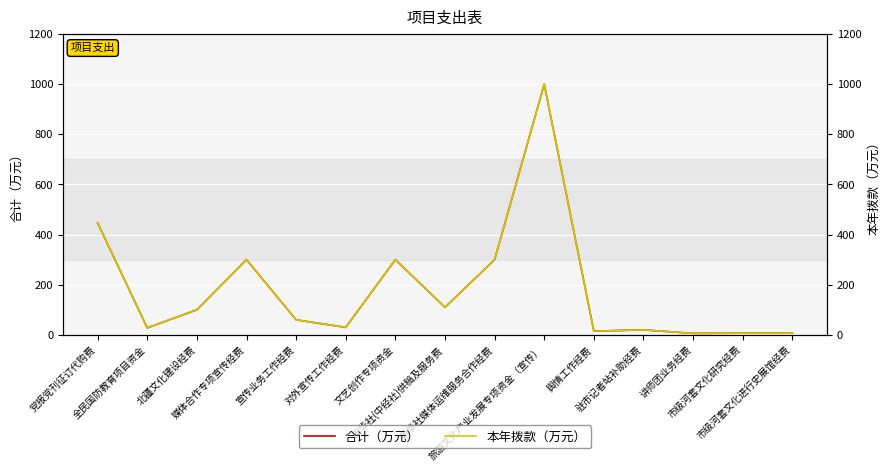

Reading right to left, transcribe all the data shown in this chart.

合计（万元）: 7.0	7.0	6.0	20.0	15.0	1000.0	300.0	110.0	300.0	30.0	60.0	300.0	100.0	28.0	446.2
本年拨款（万元）: 7.0	7.0	6.0	20.0	15.0	1000.0	300.0	110.0	300.0	30.0	60.0	300.0	100.0	28.0	446.2